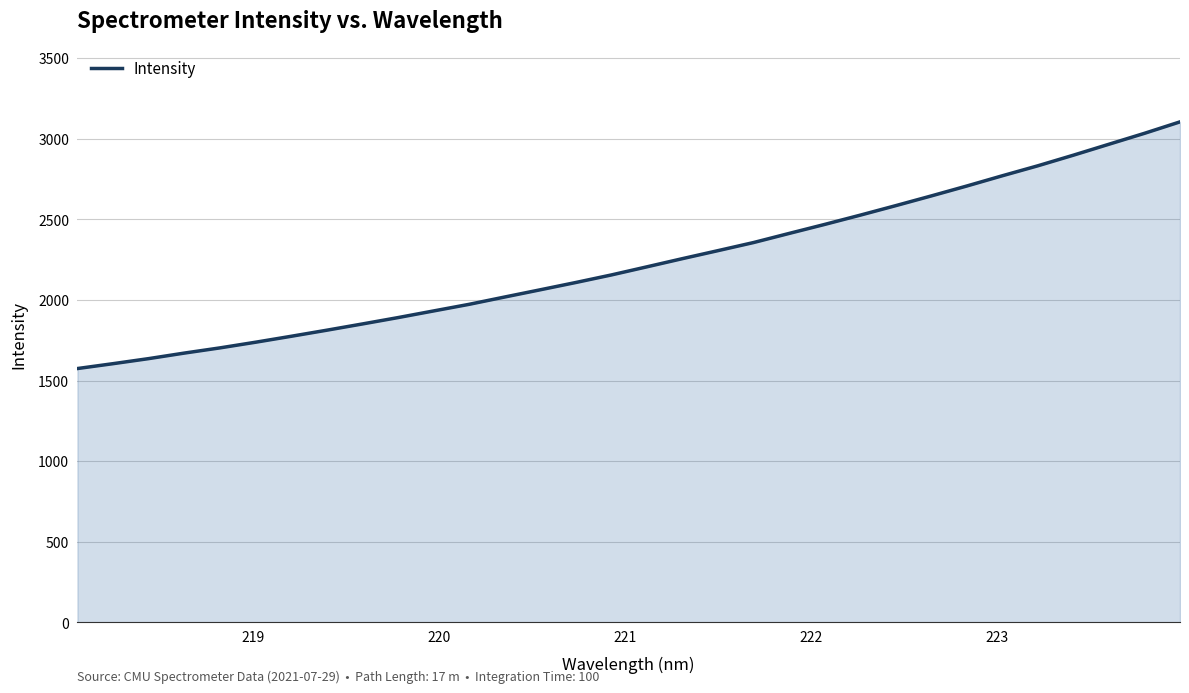

What is the smallest value displayed?

1575.3